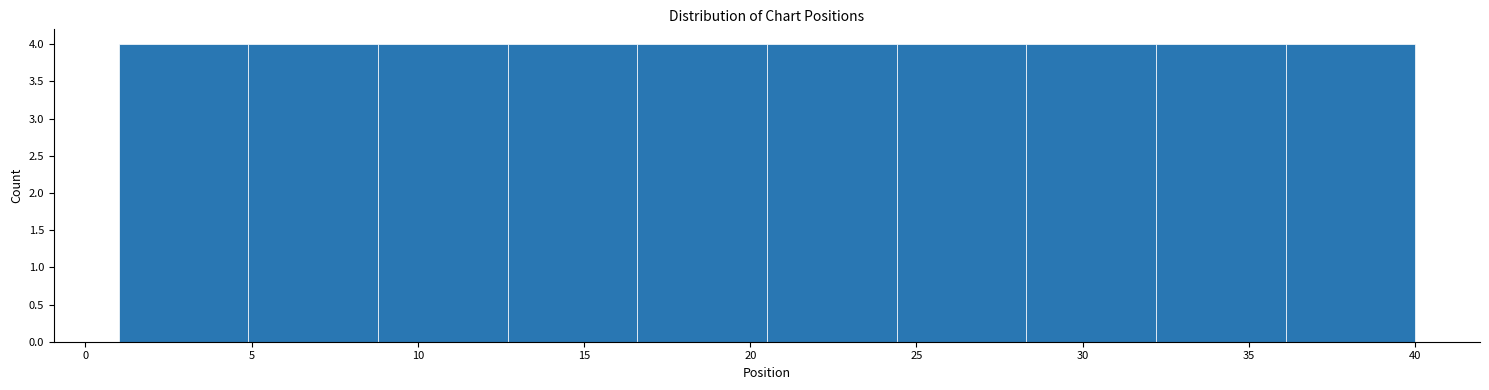

How tall is the bar that spans 1.0 to 4.9 on the x-axis? Neither the bar edges nor the heights are printed on the chart, so give them approximately, as read against the axes.

4